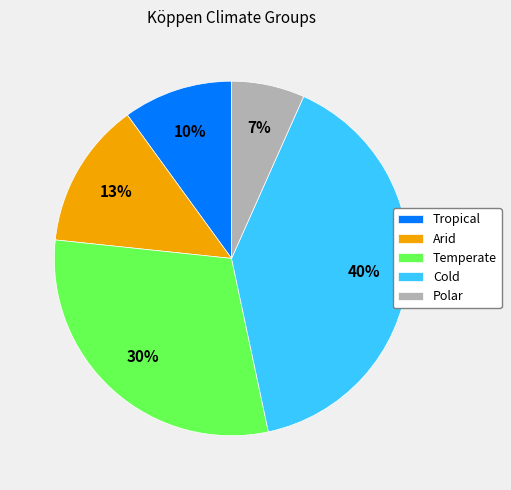

Does Polar represent more than half of the total?

No